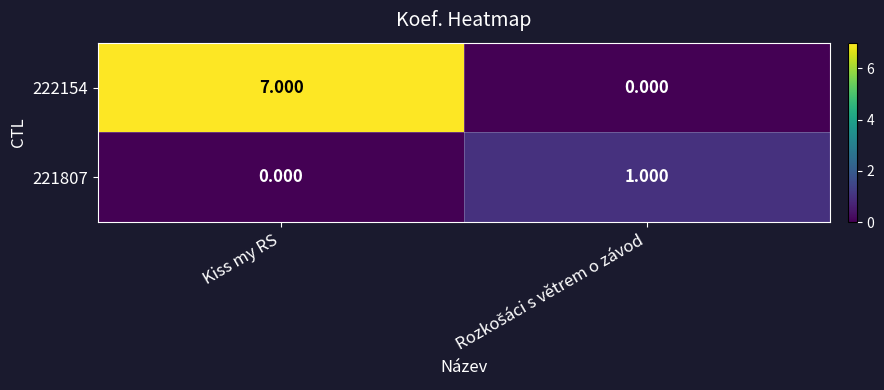

How many data points does each series have?

2